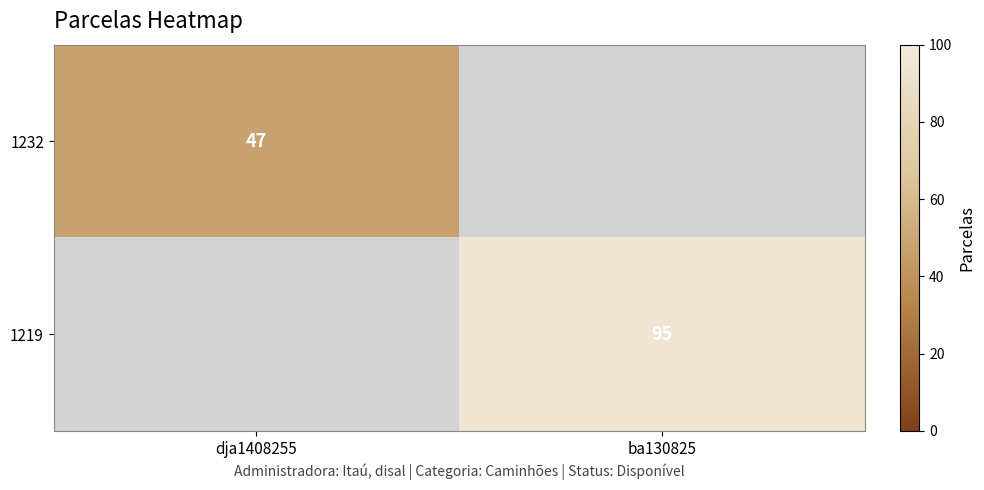

What is the maximum value shown in the chart?

95.0